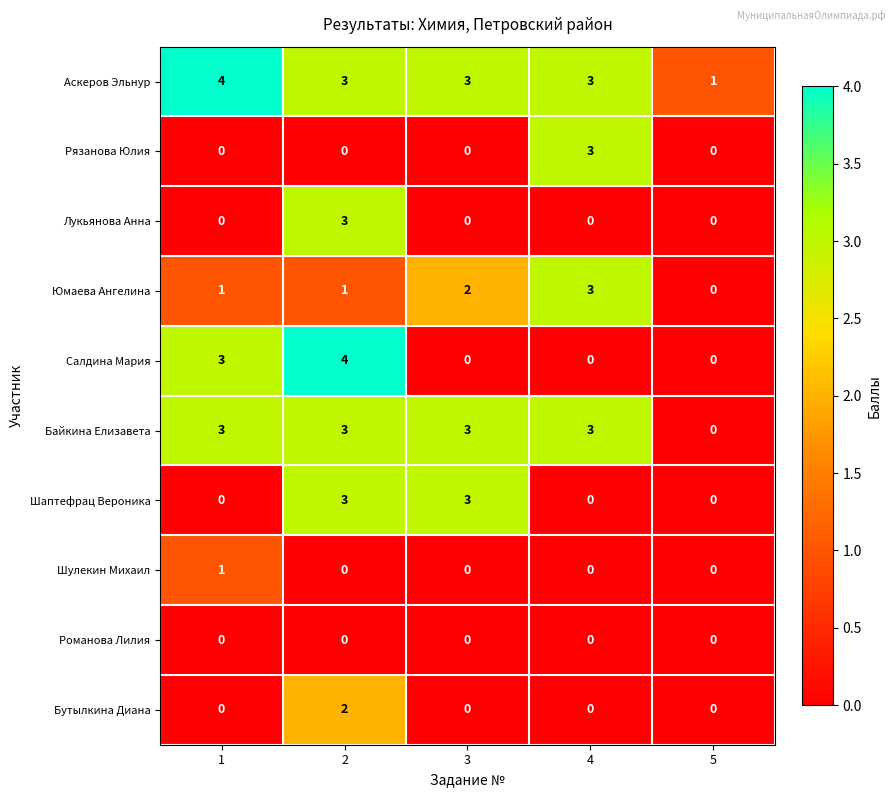

Which series changed the most between 2 and 3?

Салдина Мария